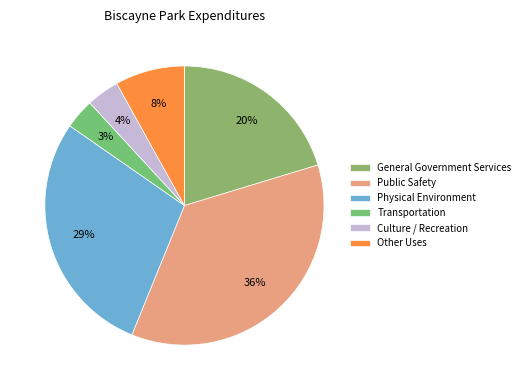

What is the largest slice in the pie chart?

Public Safety